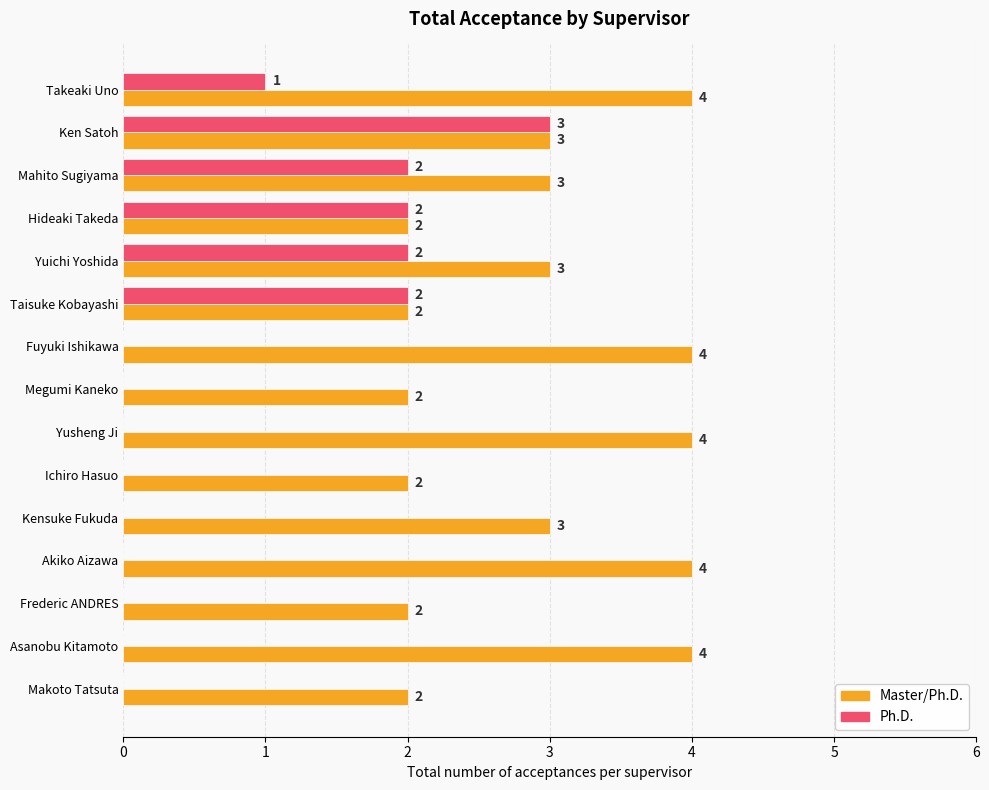

Is it true that Master/Ph.D. equals 3 at Ken Satoh?

True